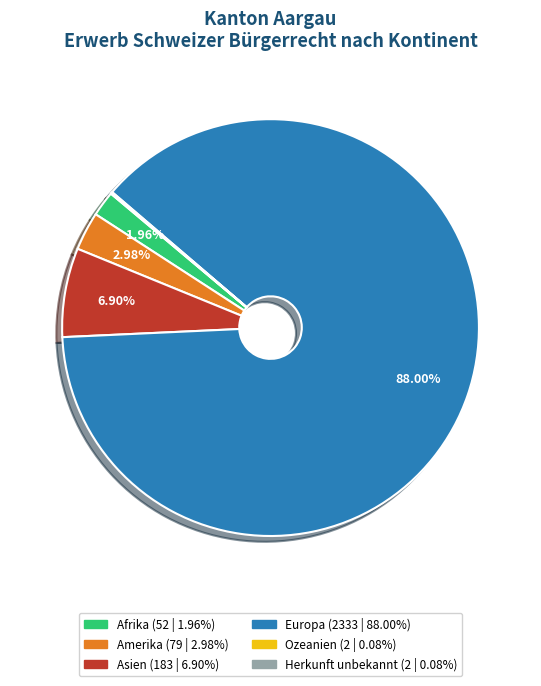

To the nearest percent, what portion does Asien represent?

7%